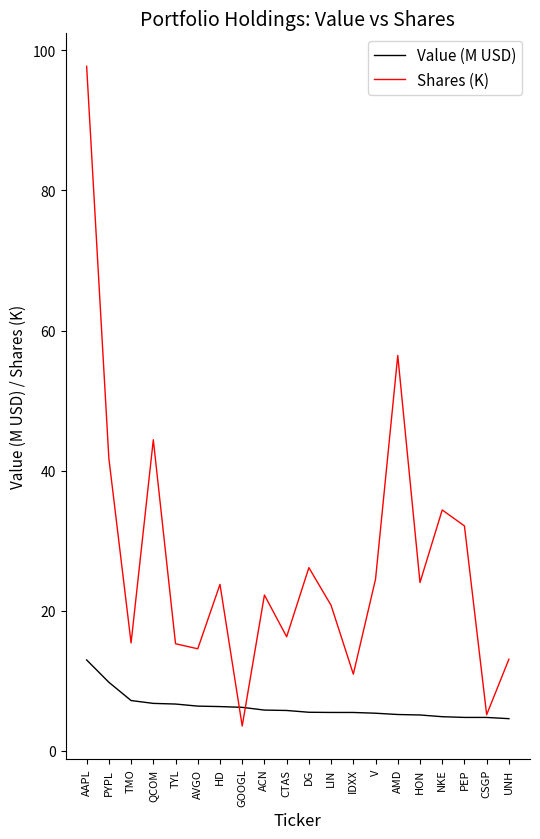

True or false: Shares (K) has a value of 6.9 at V.

False